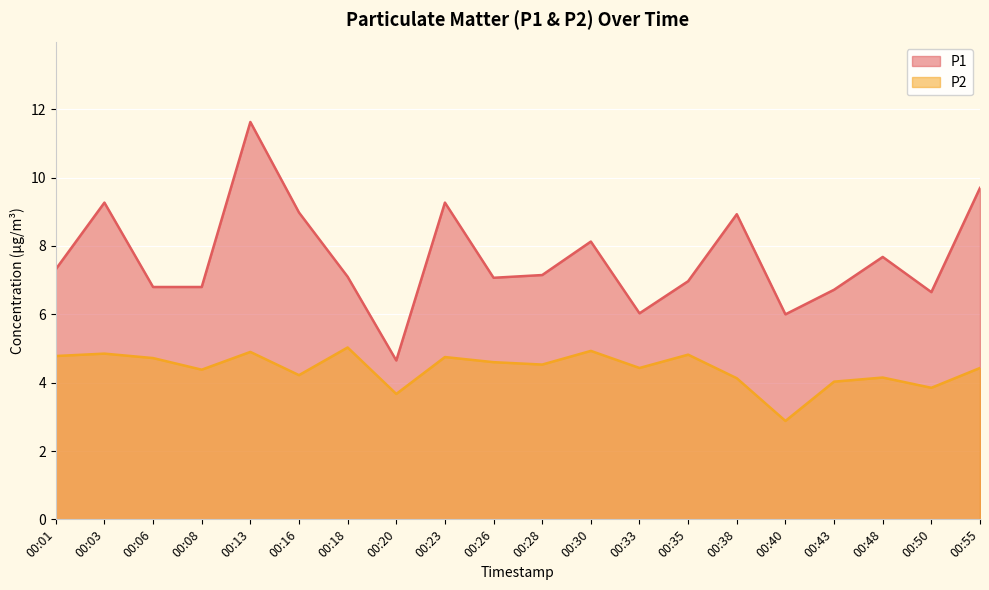

What is the spread (max minus min) of values at 00:23?

4.5